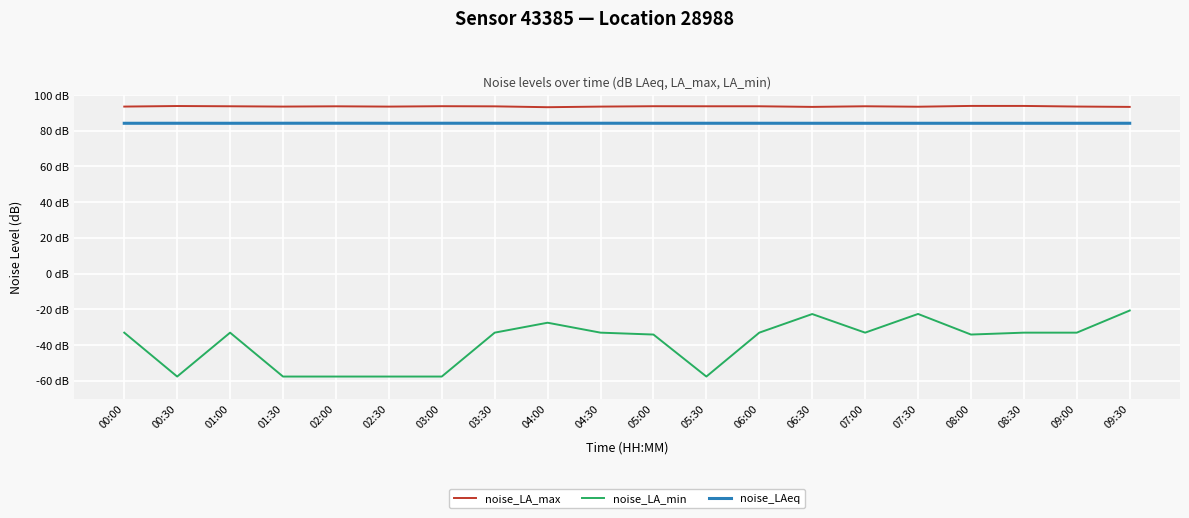

Does the chart display data point markers on the line(s)?

No